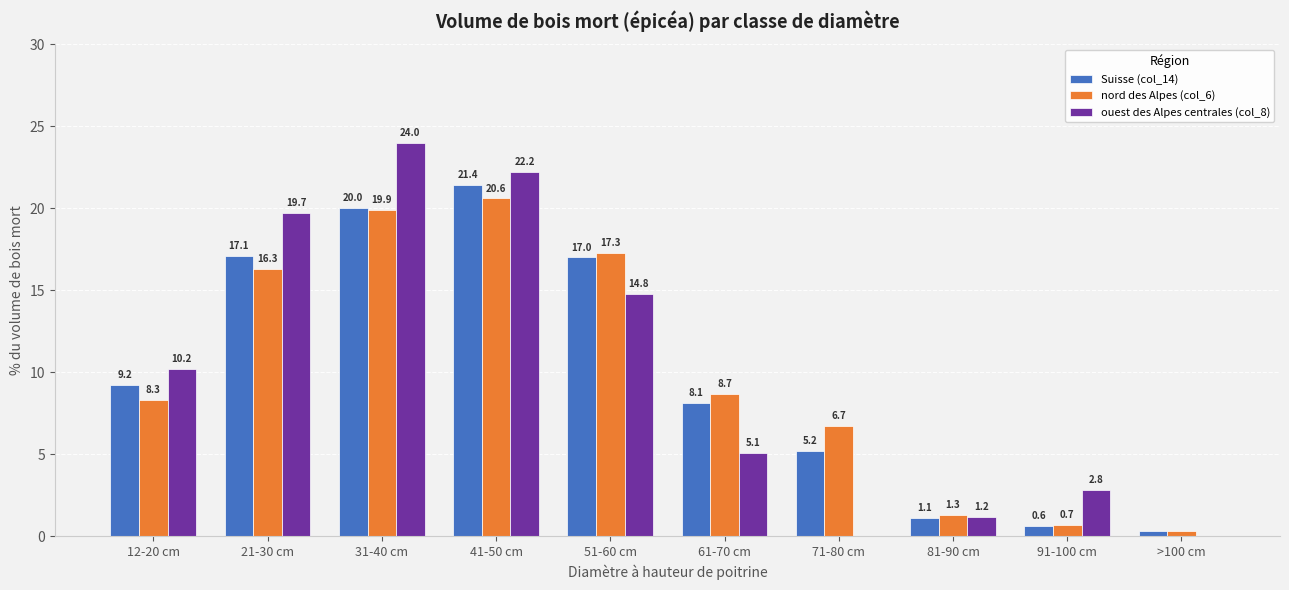

Reading left to right, extract all data points from this chart.

Suisse (col_14): 12-20 cm=9.2	21-30 cm=17.1	31-40 cm=20.0	41-50 cm=21.4	51-60 cm=17.0	61-70 cm=8.1	71-80 cm=5.2	81-90 cm=1.1	91-100 cm=0.6	>100 cm=0.3
nord des Alpes (col_6): 12-20 cm=8.3	21-30 cm=16.3	31-40 cm=19.9	41-50 cm=20.6	51-60 cm=17.3	61-70 cm=8.7	71-80 cm=6.7	81-90 cm=1.3	91-100 cm=0.7	>100 cm=0.3
ouest des Alpes centrales (col_8): 12-20 cm=10.2	21-30 cm=19.7	31-40 cm=24.0	41-50 cm=22.2	51-60 cm=14.8	61-70 cm=5.1	71-80 cm=0.0	81-90 cm=1.2	91-100 cm=2.8	>100 cm=0.0